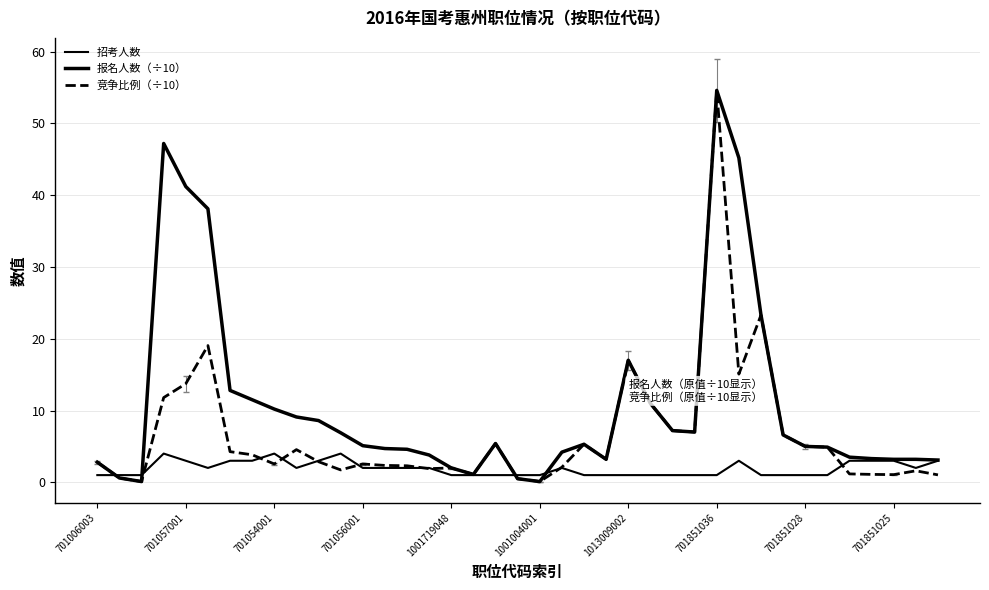

Which series ends up on top after the final intersection of 招考人数 and 竞争比例（÷10）?

招考人数